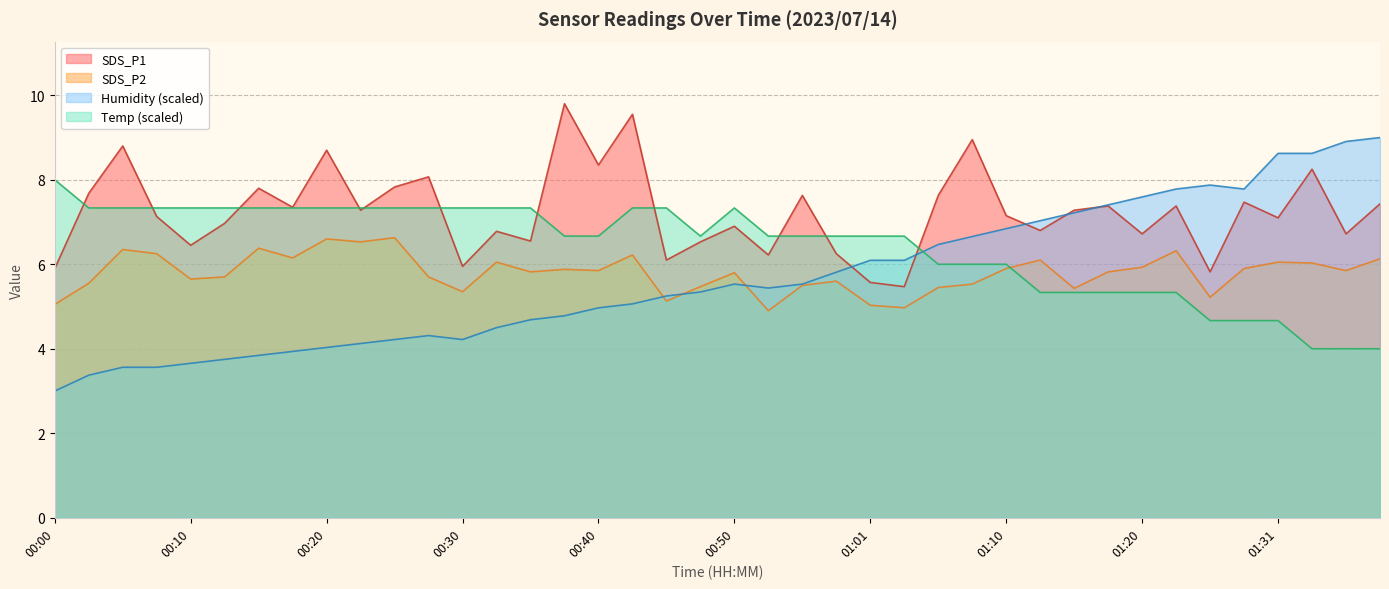

Rank the series by their maximum value, from highest to lowest.

SDS_P1, Humidity (scaled), Temp (scaled), SDS_P2